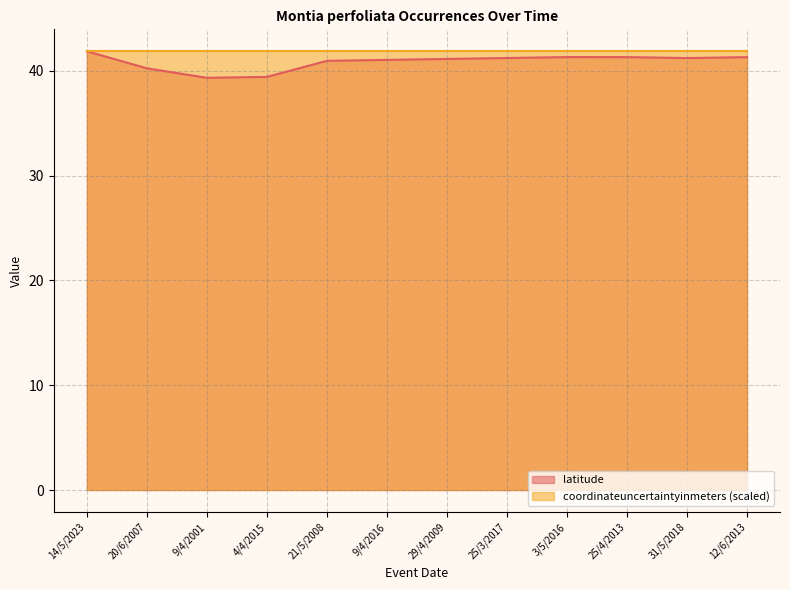

What is the average value?

40.9